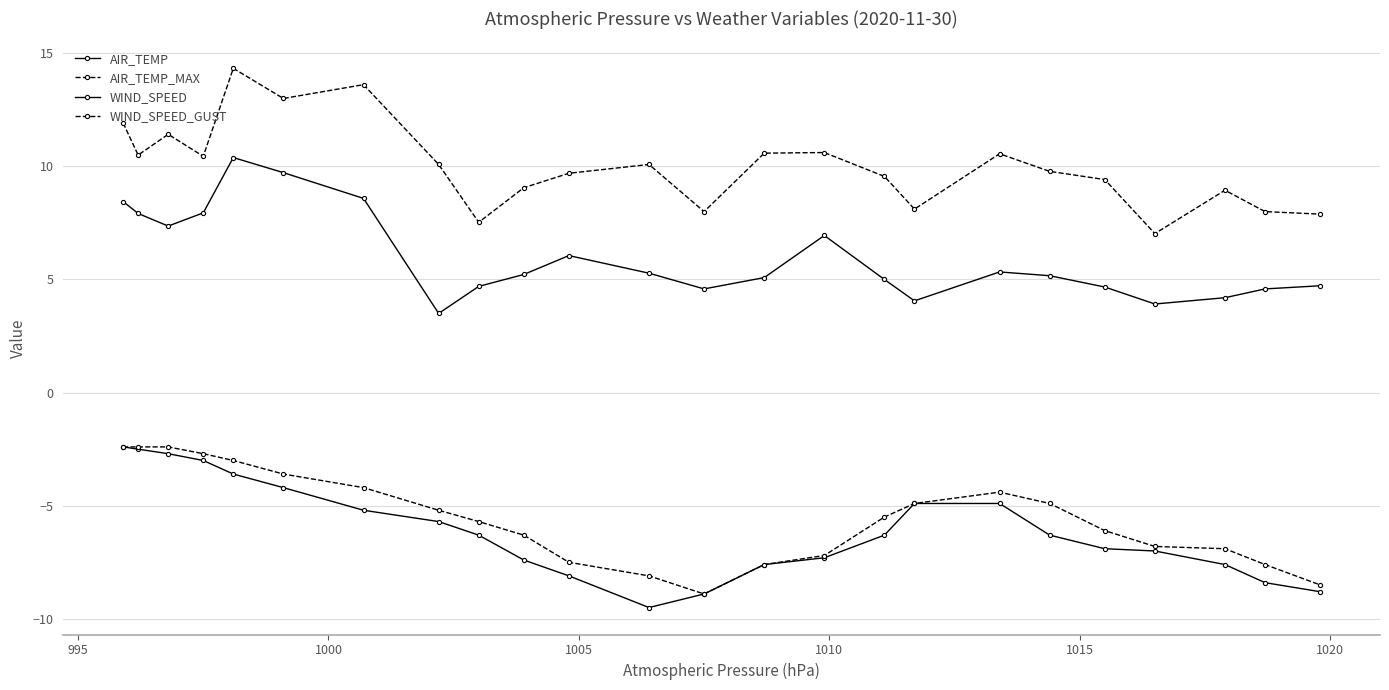

Reading right to left, extract all data points from this chart.

AIR_TEMP: -8.8	-8.4	-7.6	-7.0	-6.9	-6.3	-4.9	-4.9	-6.3	-7.3	-7.6	-8.9	-9.5	-8.1	-7.4	-6.3	-5.7	-5.2	-4.2	-3.6	-3.0	-2.7	-2.5	-2.4
AIR_TEMP_MAX: -8.5	-7.6	-6.9	-6.8	-6.1	-4.9	-4.4	-4.9	-5.5	-7.2	-7.6	-8.9	-8.1	-7.5	-6.3	-5.7	-5.2	-4.2	-3.6	-3.0	-2.7	-2.4	-2.4	-2.4
WIND_SPEED: 4.7	4.6	4.2	3.9	4.7	5.2	5.3	4.1	5.0	6.9	5.1	4.6	5.3	6.1	5.2	4.7	3.5	8.6	9.7	10.4	7.9	7.4	7.9	8.4
WIND_SPEED_GUST: 7.9	8.0	8.9	7.0	9.4	9.8	10.6	8.1	9.6	10.6	10.6	8.0	10.1	9.7	9.1	7.5	10.1	13.6	13.0	14.3	10.4	11.4	10.5	11.9